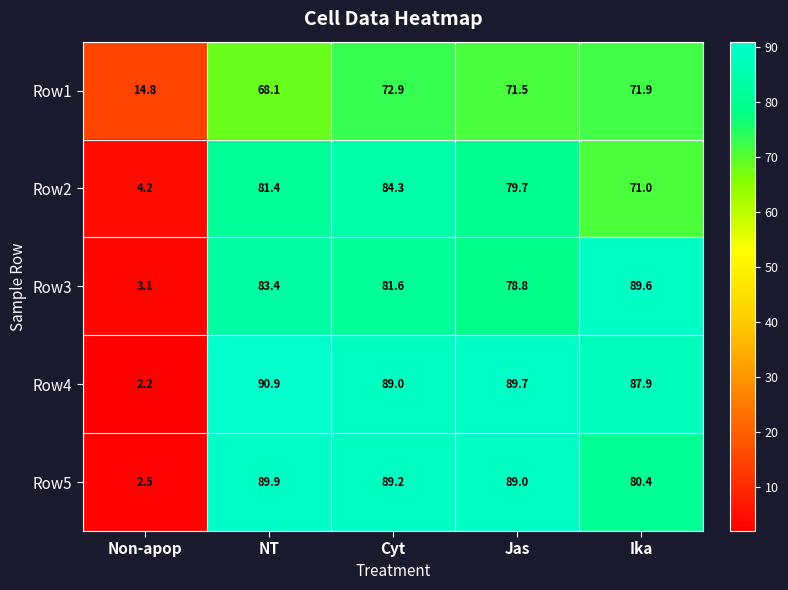

Reading left to right, transcribe all the data shown in this chart.

Row1: 14.8	68.1	72.9	71.5	71.9
Row2: 4.2	81.4	84.3	79.7	71.0
Row3: 3.1	83.4	81.6	78.8	89.6
Row4: 2.2	90.9	89.0	89.7	87.9
Row5: 2.5	89.9	89.2	89.0	80.4